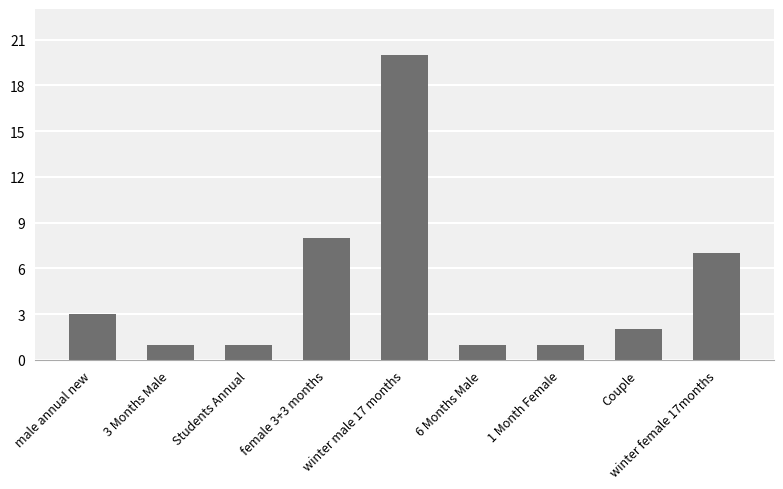

Are the bars grouped side by side (vs. stacked)?

No